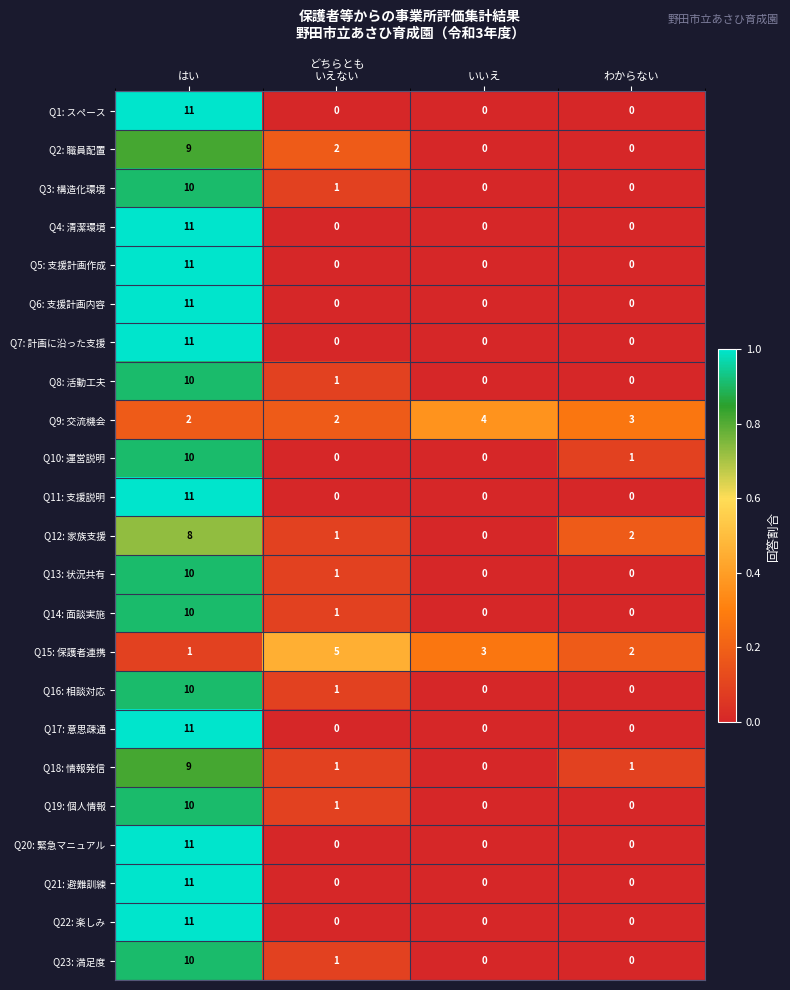

Is it true that Q22: 楽しみ equals 11 at はい?

True